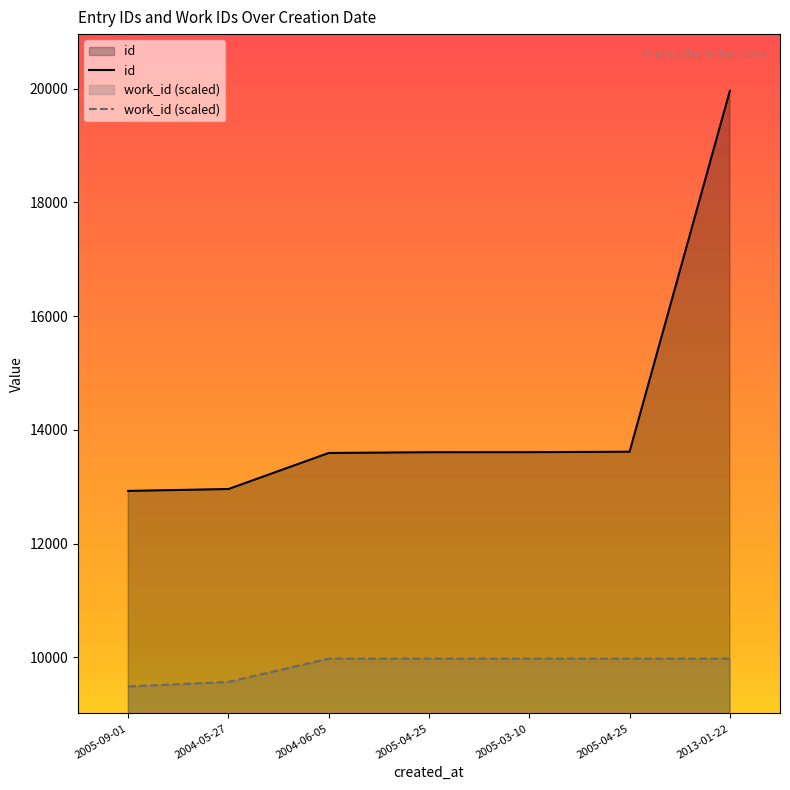

What are all the series names shown in the legend?

id, work_id (scaled)